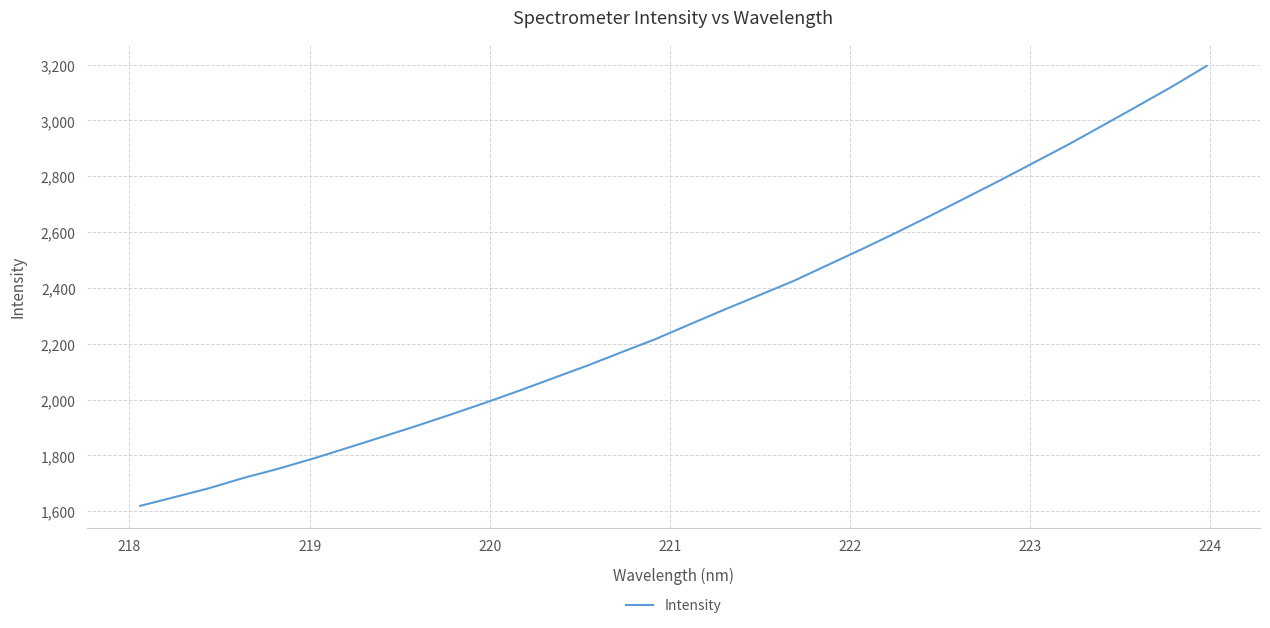

What is the maximum value shown in the chart?

3195.6